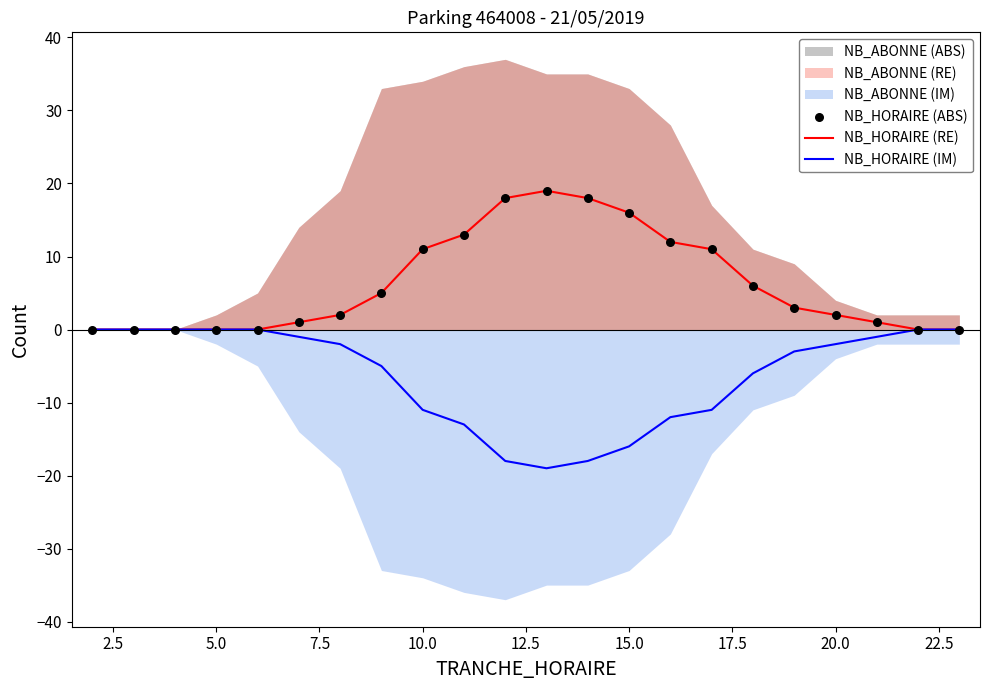

Is it true that NB_HORAIRE (IM) equals 0 at 5.0?

True